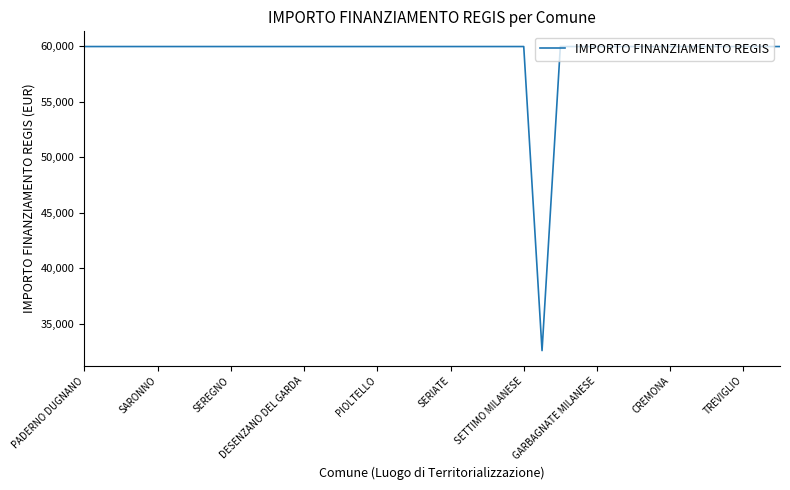

What is the smallest value displayed?

32589